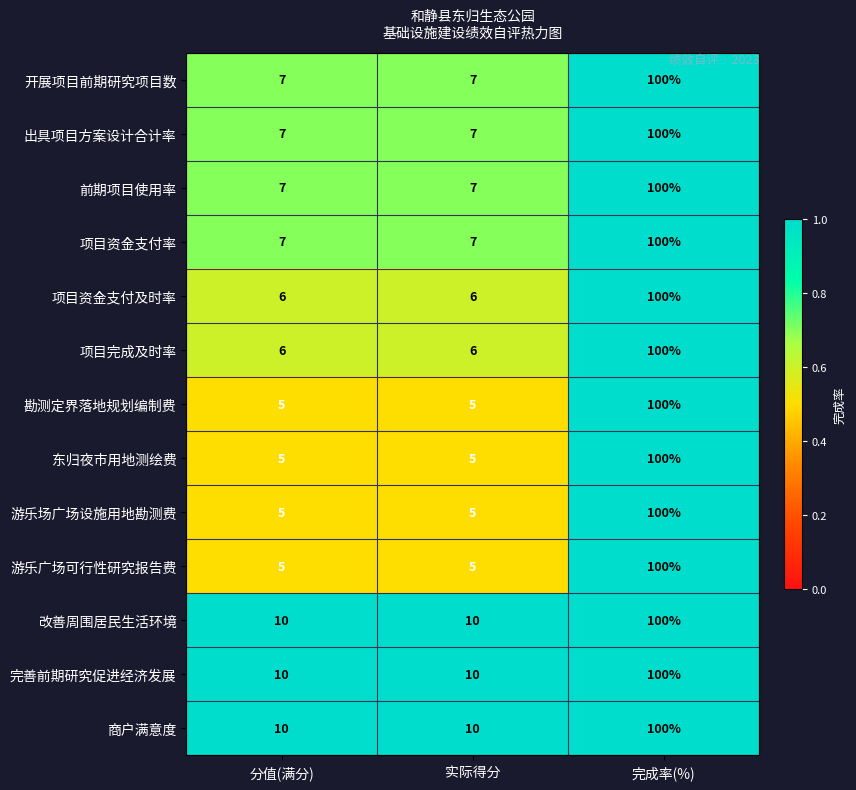

What is the average value of the 项目资金支付率 series?

38